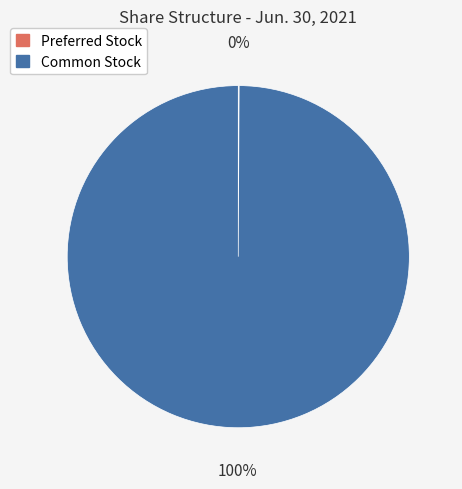

To the nearest percent, what is the average slice percentage?

50%